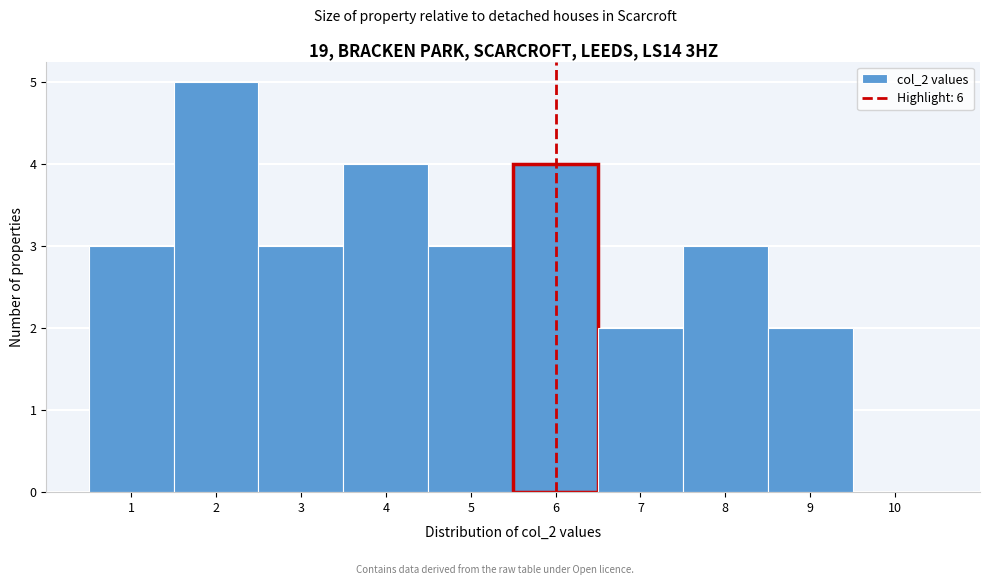

How tall is the bar that spans 6.5 to 7.5 on the x-axis? The values are not printed on the chart, so give them approximately, as read against the axis.

2